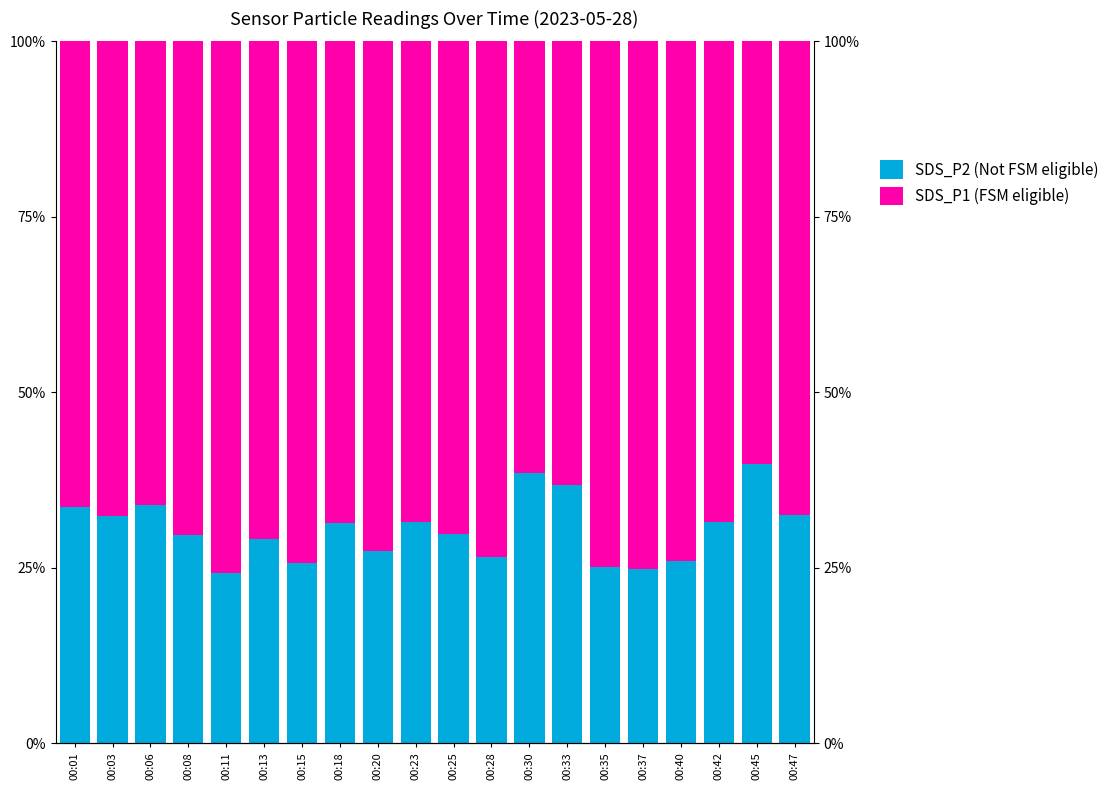

At which label does SDS_P2 (Not FSM eligible) reach its minimum?

00:11